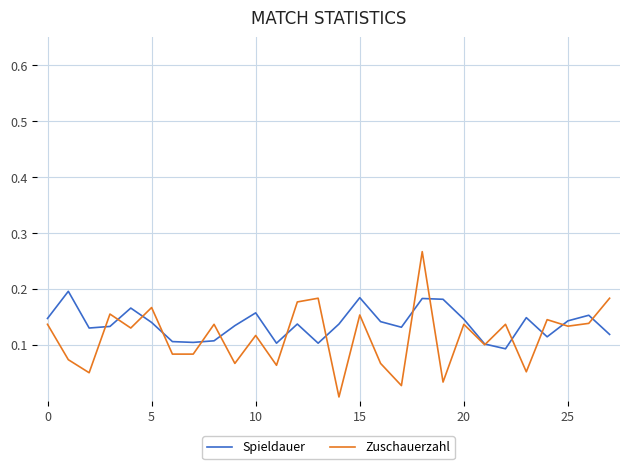

How many series are shown in this chart?

2